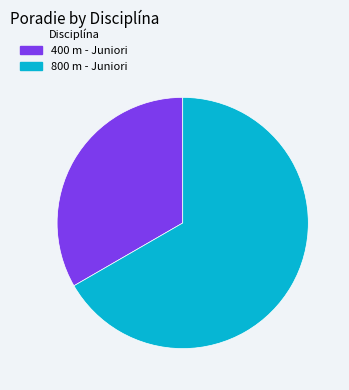

Which has a higher value, 400 m - Juniori or 800 m - Juniori?

800 m - Juniori